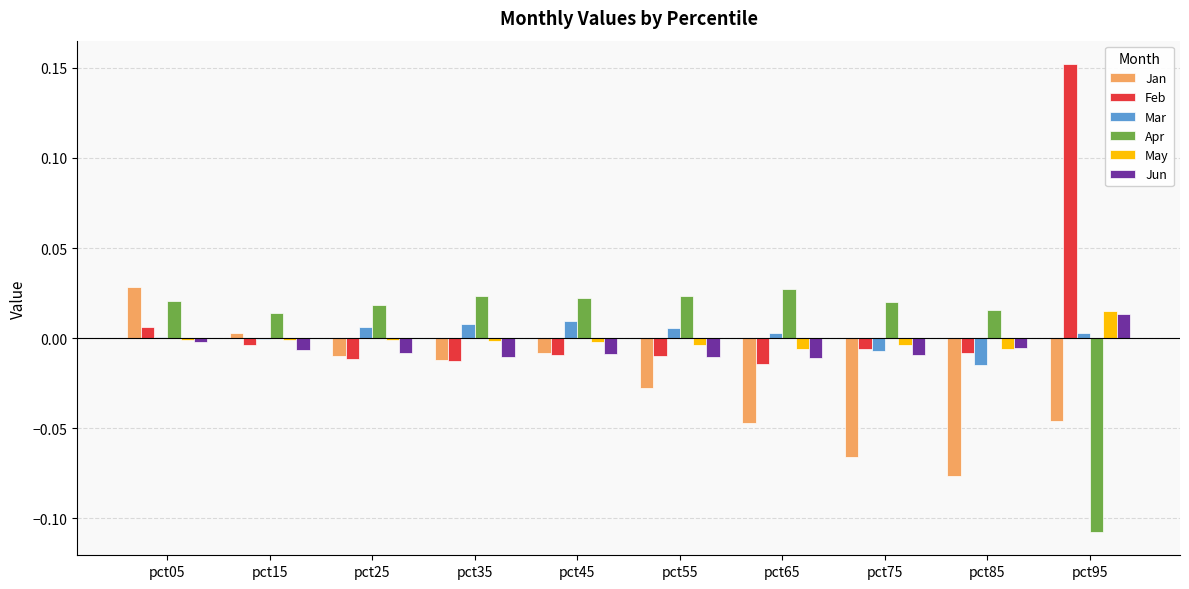

Is it true that Apr equals 0.0 at pct85?

True